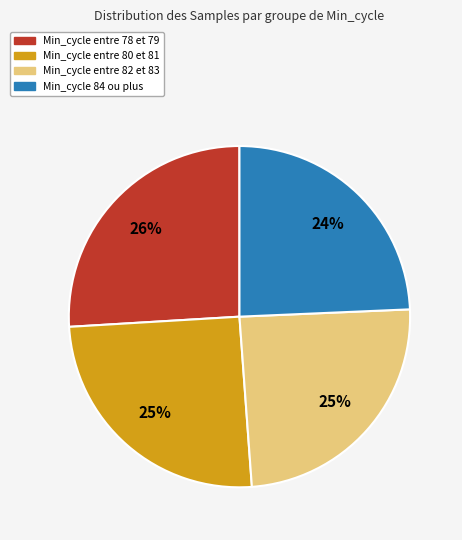

To the nearest percent, what is the average slice percentage?

25%